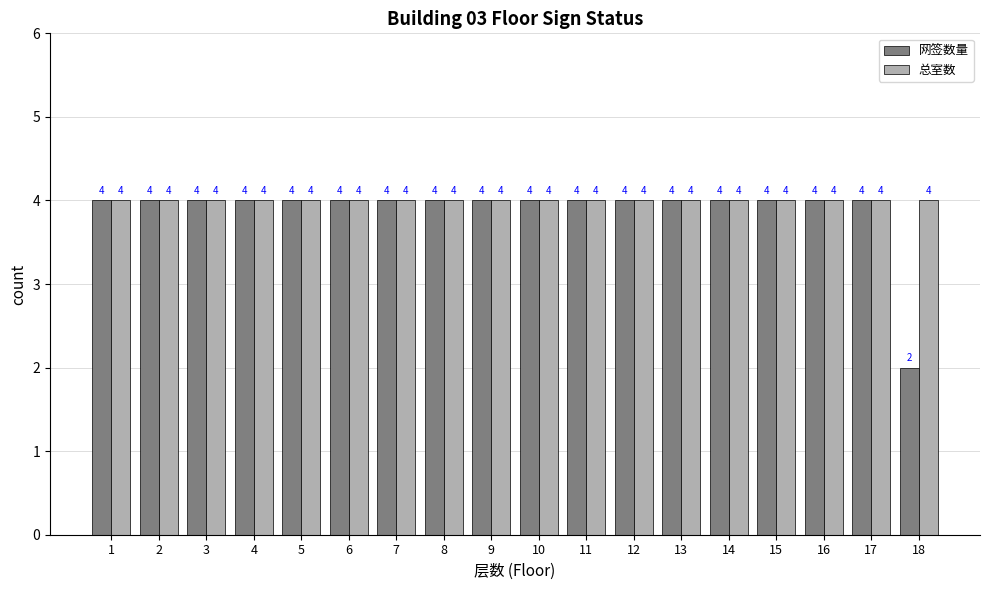

What are all the series names shown in the legend?

网签数量, 总室数